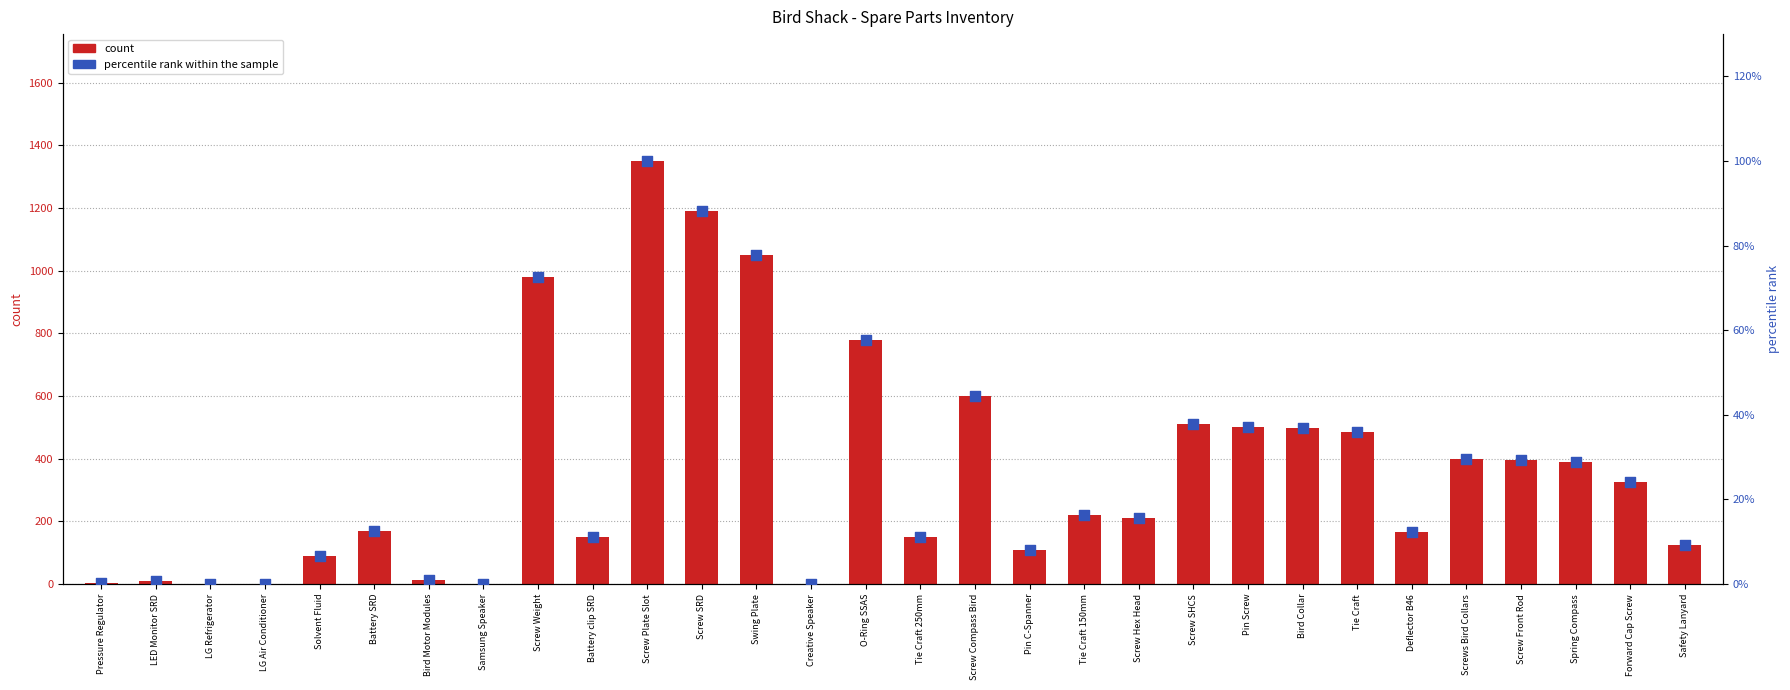

Which series contains the lowest Y value?

percentile rank within the sample